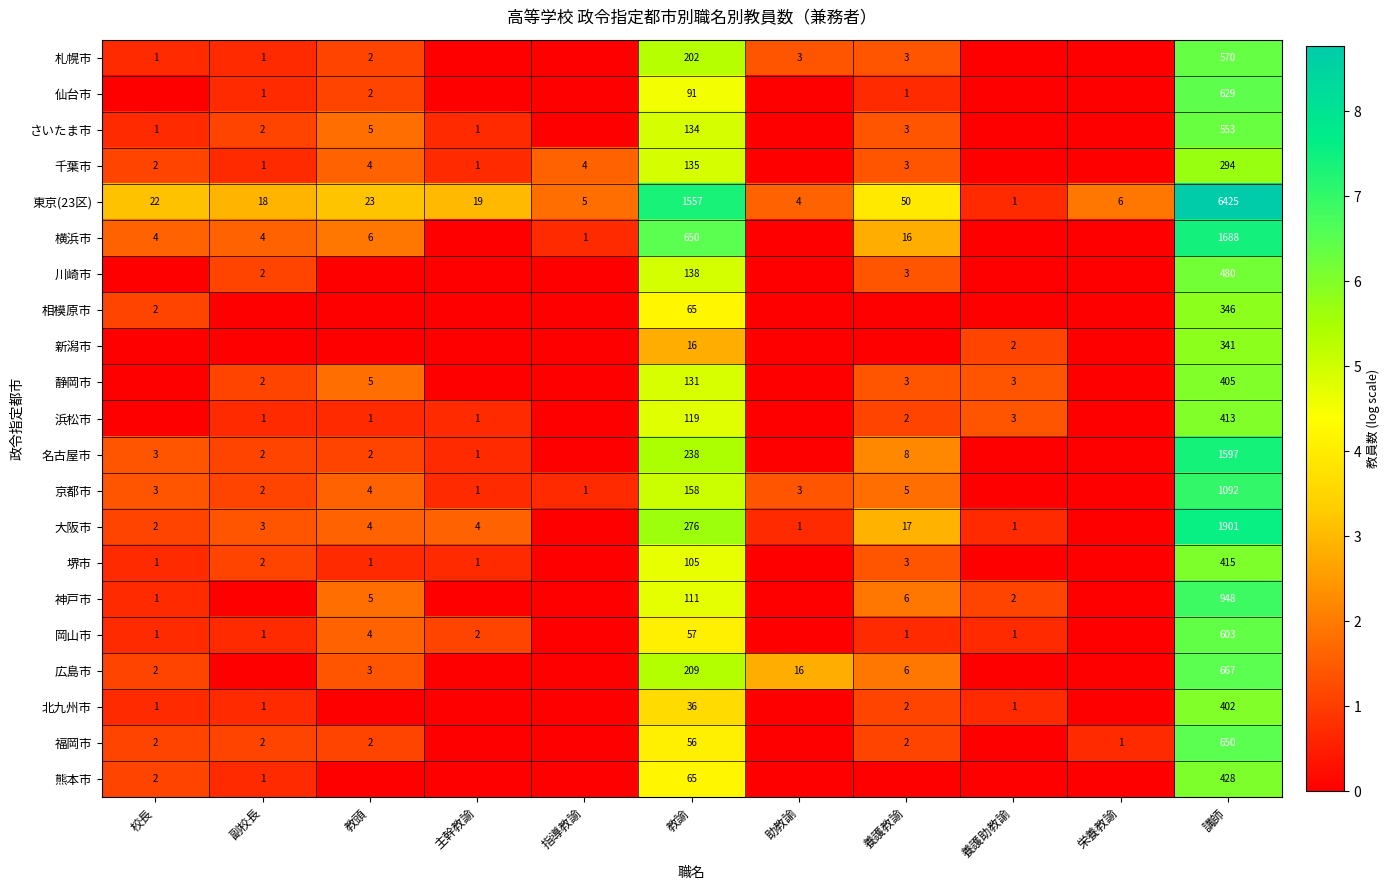

The value of 福岡市 at 教諭 is 56. True or false?

True